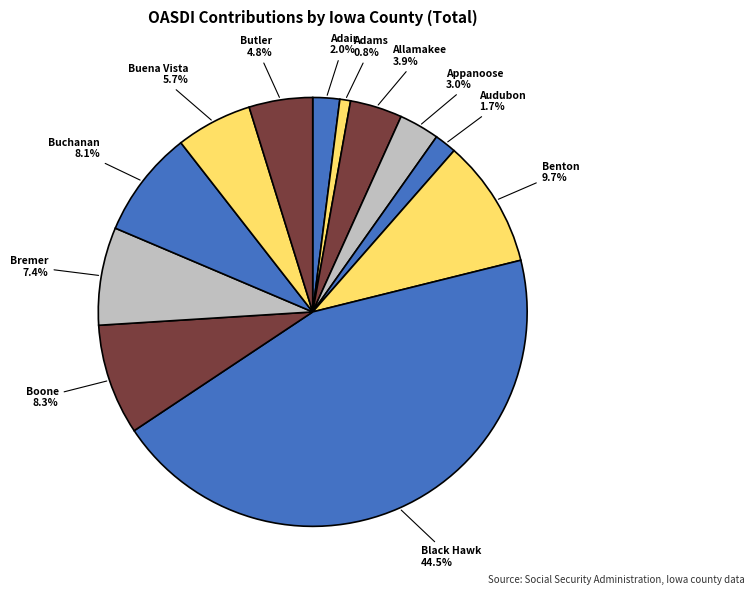

Is the sum of Boone and Allamakee greater than half?

No